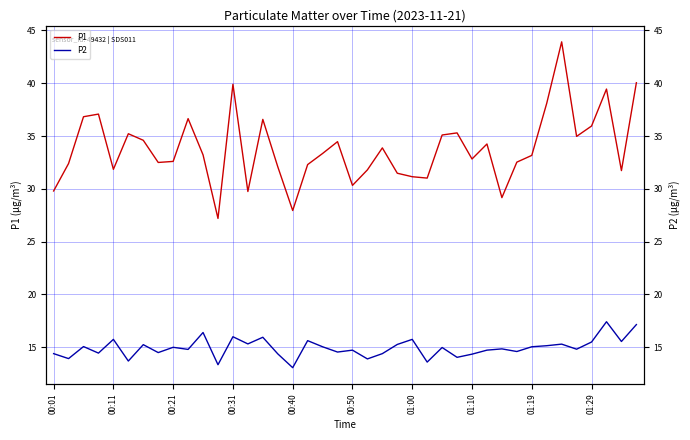

Is the value of P2 at 18 greater than the value of P1 at 12?

No